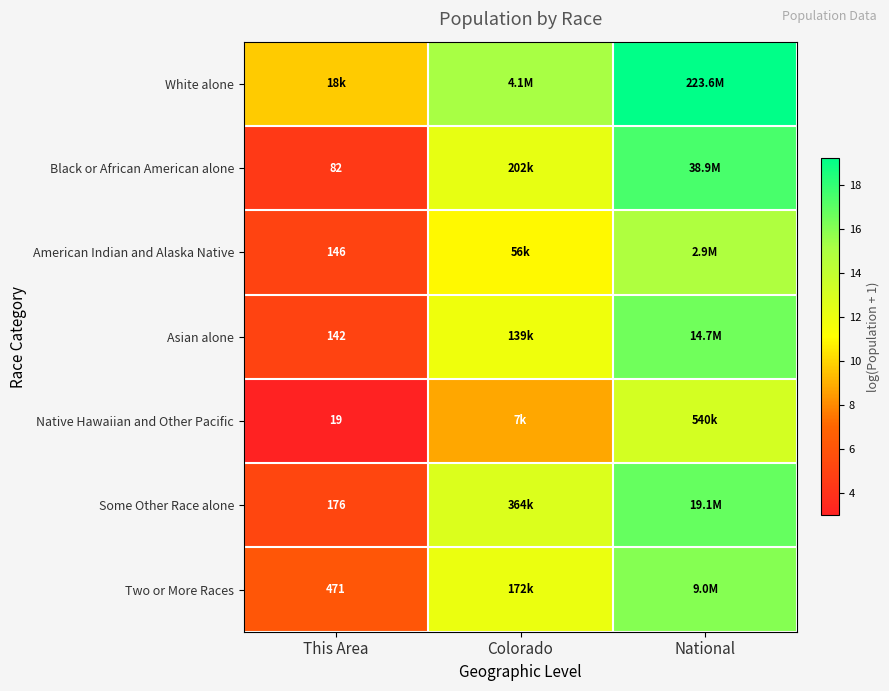

The value of Asian alone at This Area is 7.5. True or false?

False